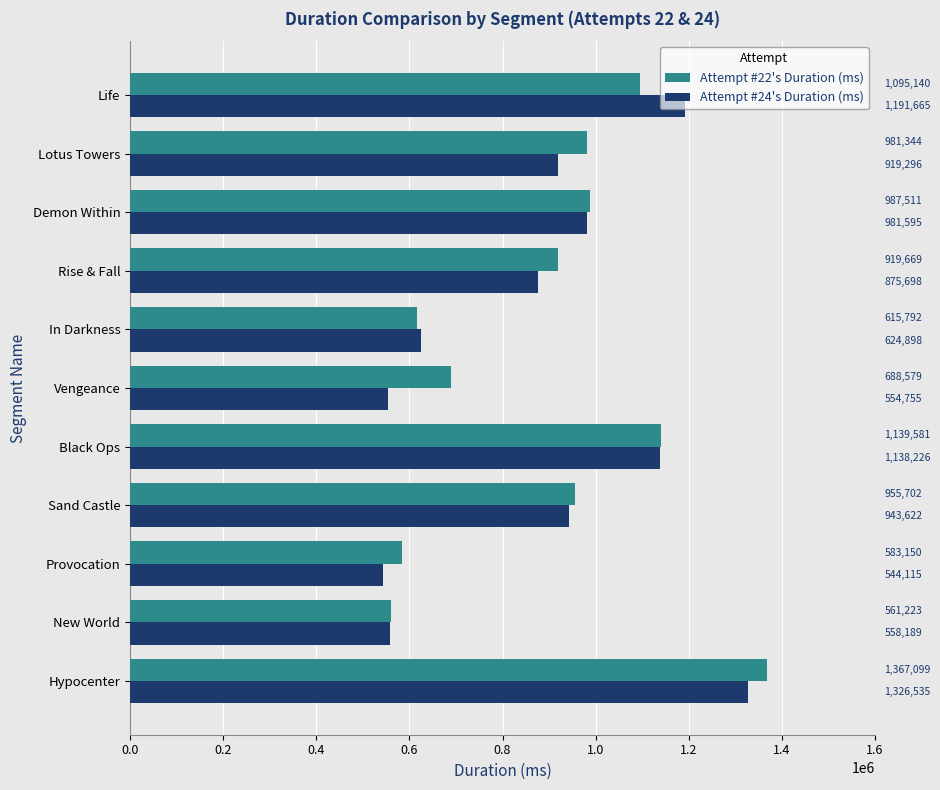

Rank the categories by Attempt #24's Duration (ms) value from highest to lowest.

Hypocenter, Life, Black Ops, Demon Within, Sand Castle, Lotus Towers, Rise & Fall, In Darkness, New World, Vengeance, Provocation